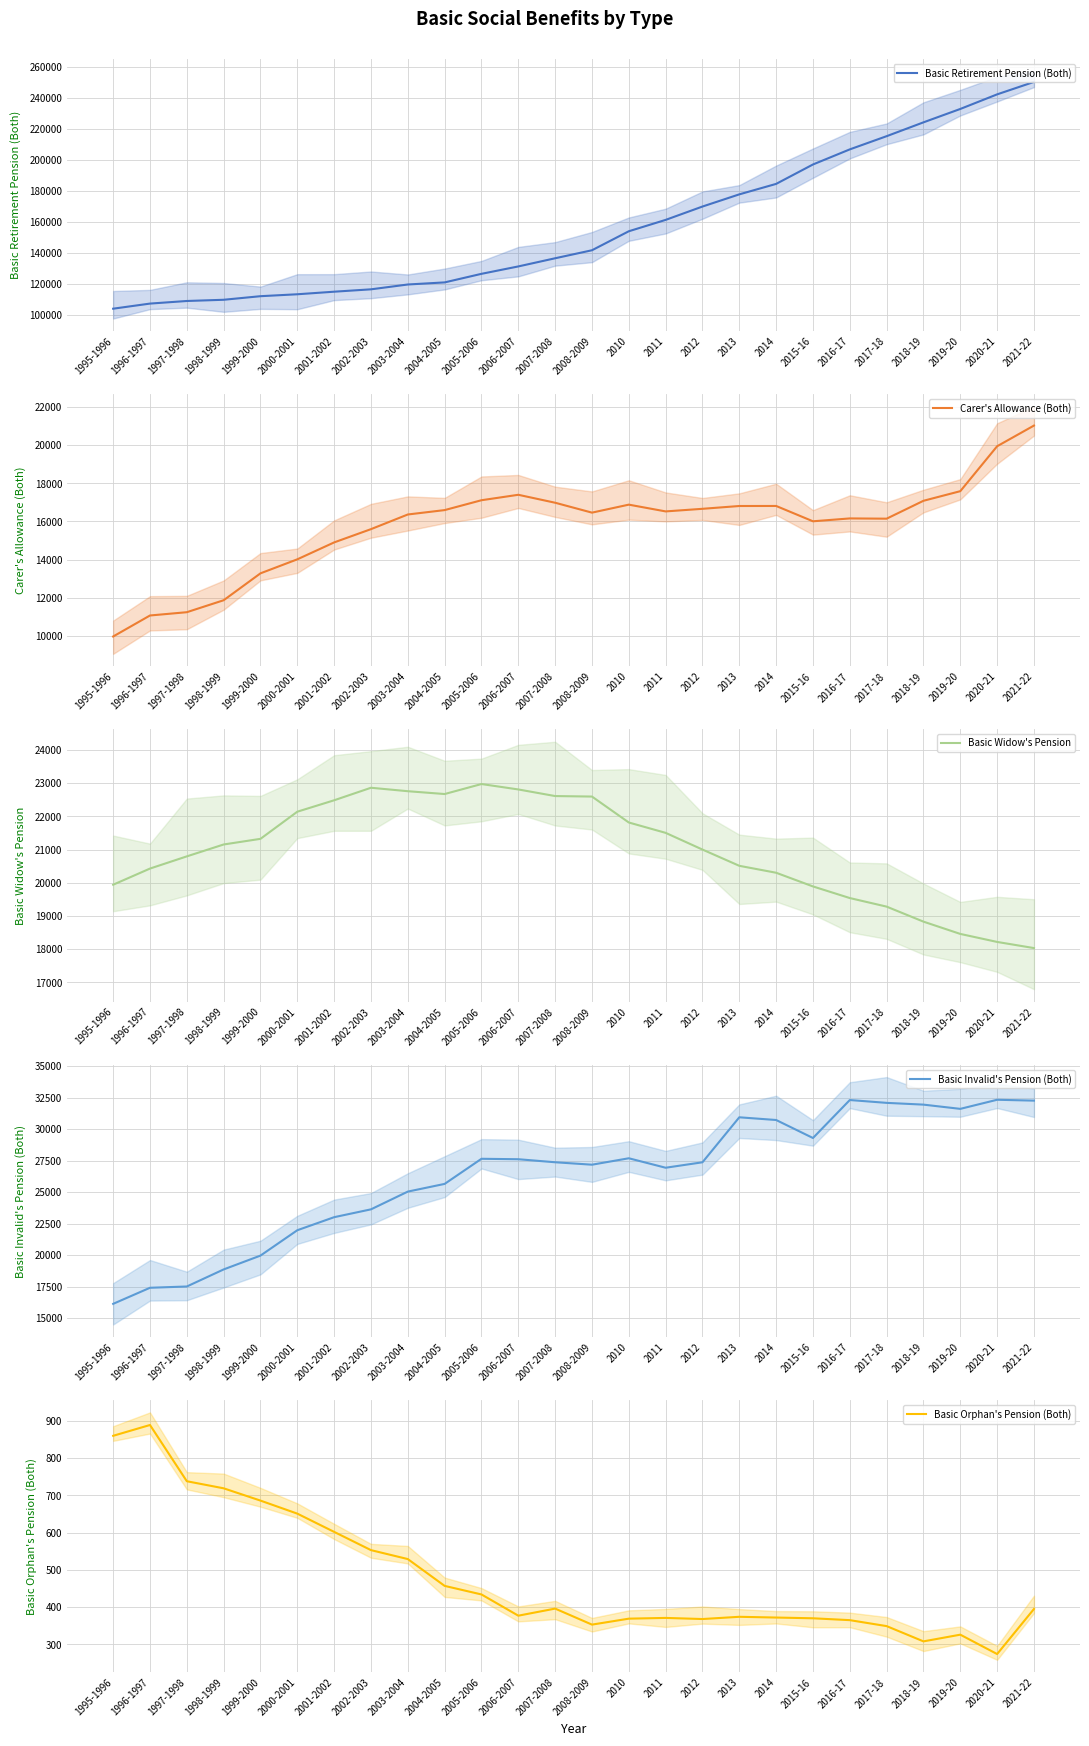

True or false: Carer's Allowance (Both) has more than 2 points higher than both neighbors.

True